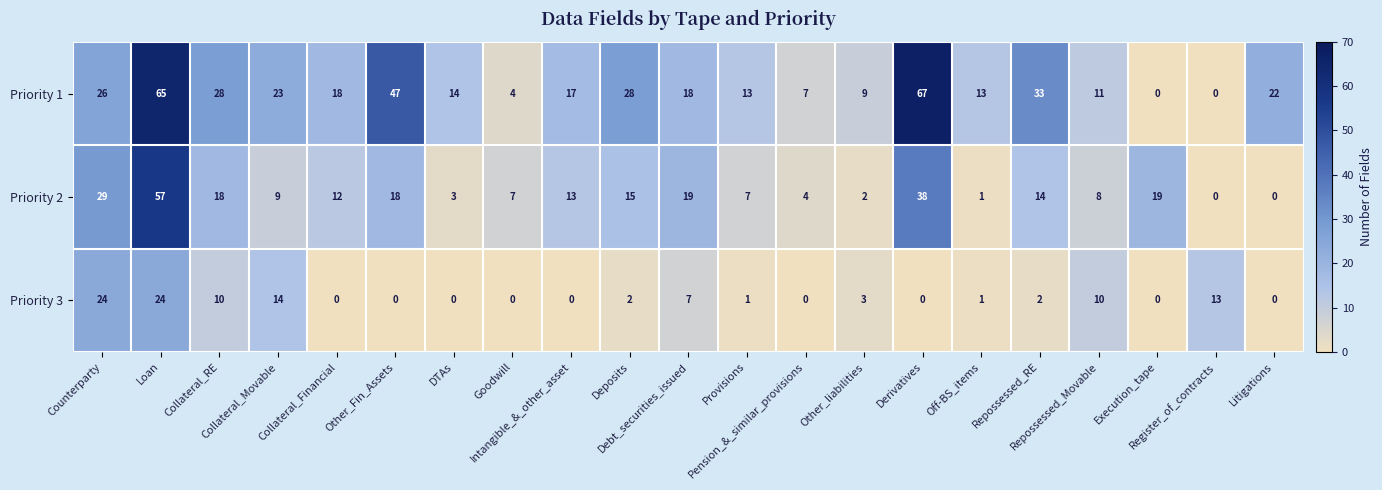

At how many categories does at least one series exceed 38?

3